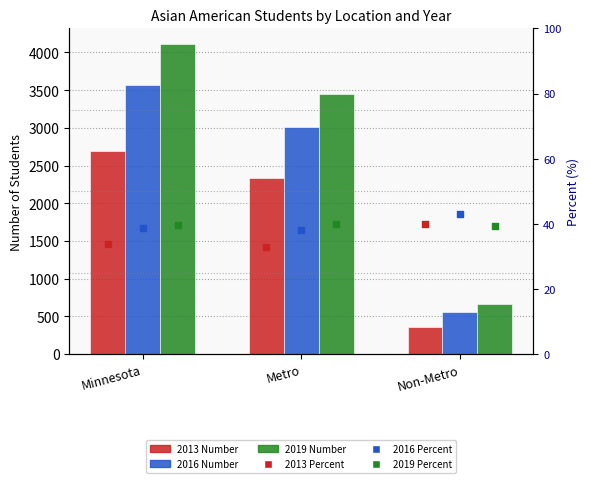

Which series has the largest Y range (max minus min)?

2019 Number